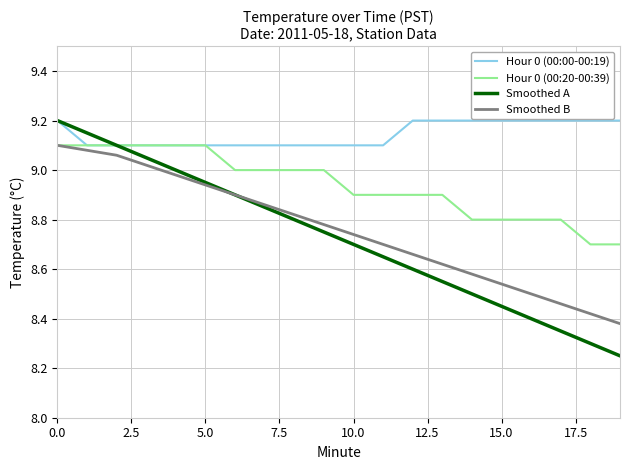

Which series has the widest spread of values?

Smoothed A